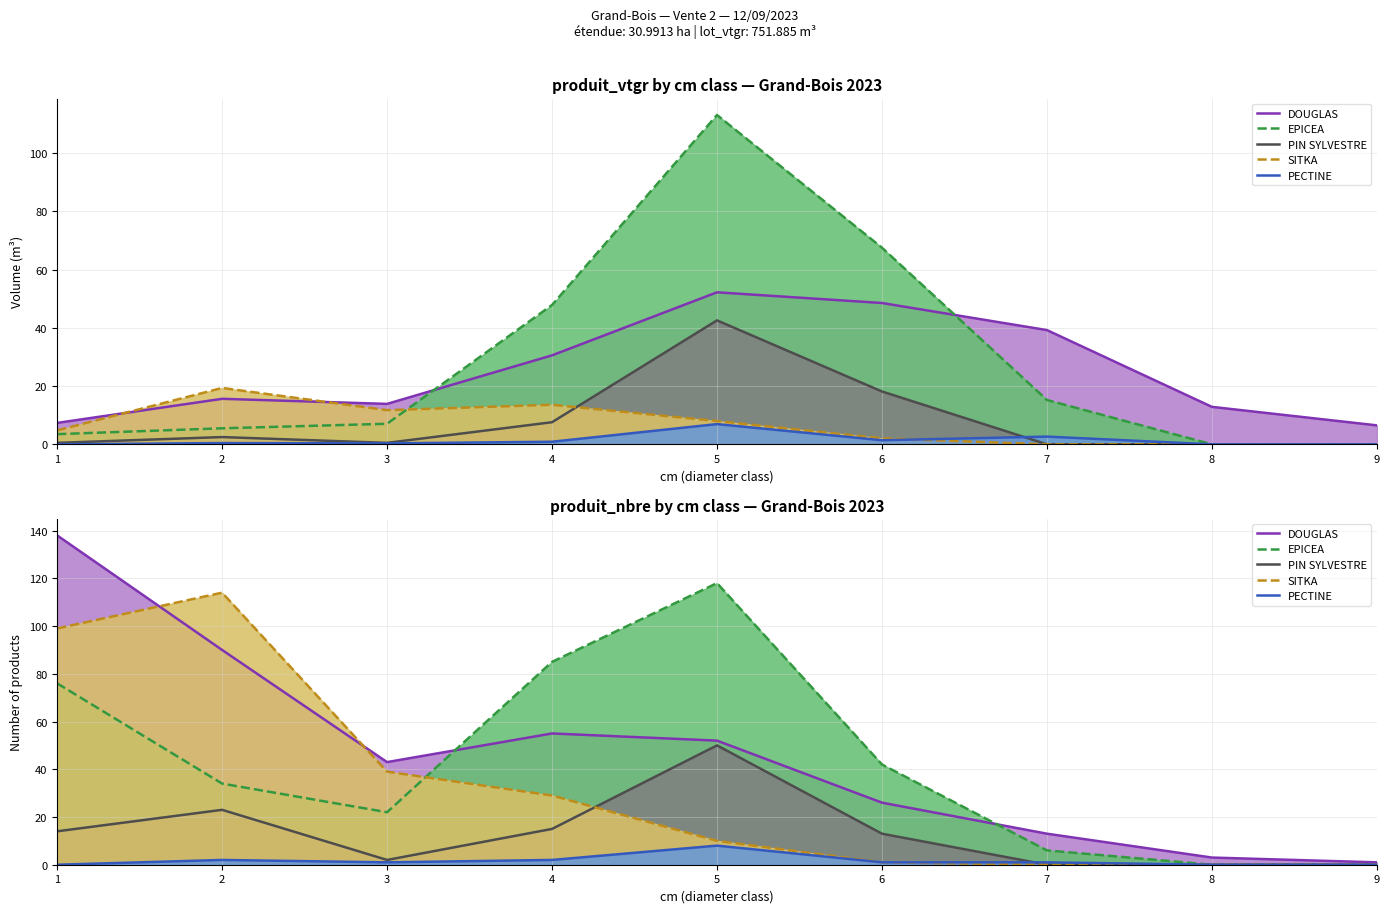

Which series has the largest total across all categories?

DOUGLAS